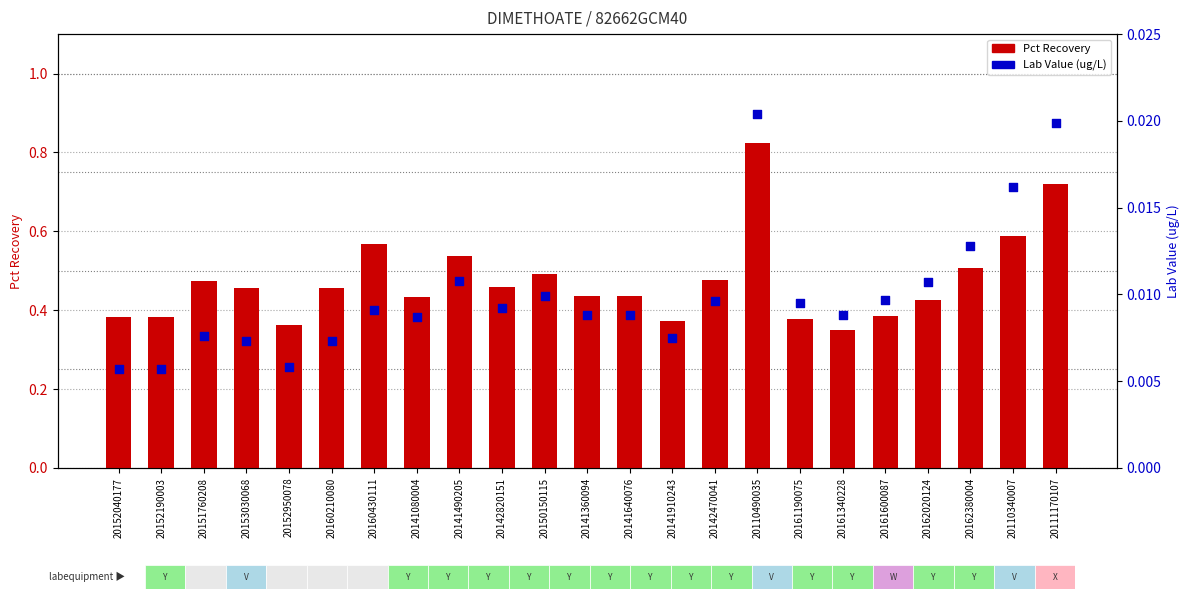

Which series has the largest total across all categories?

Pct Recovery